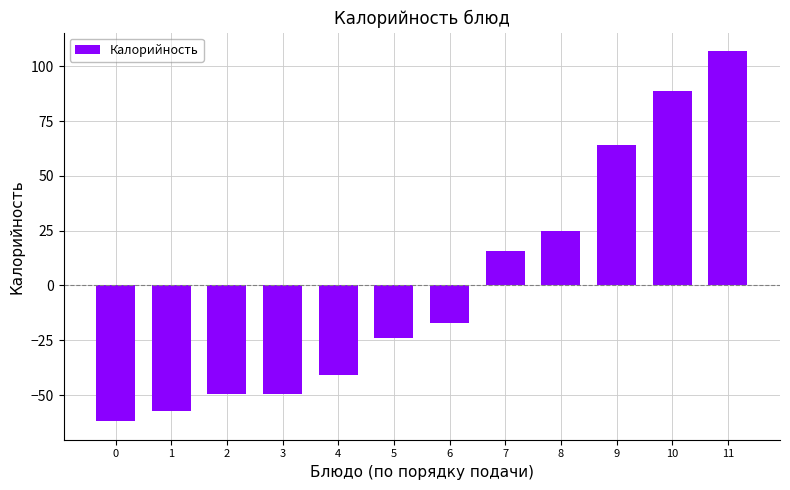

Where is the data nearest to the value 22?

8